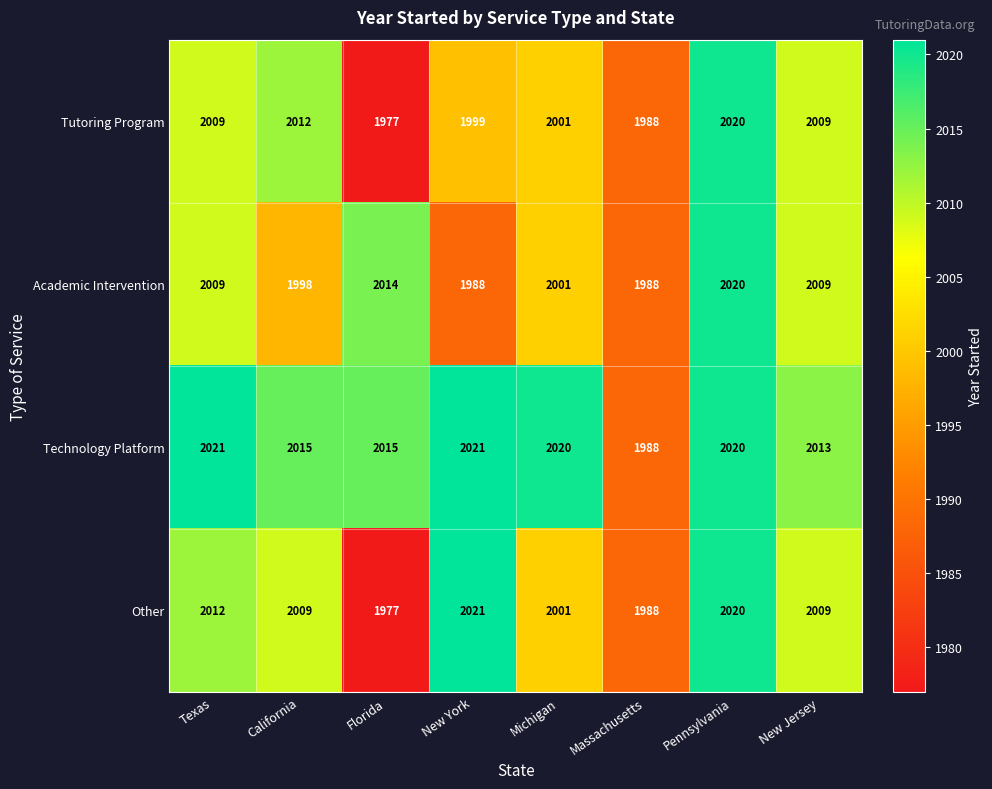

What is the average value of the Tutoring Program series?

2002